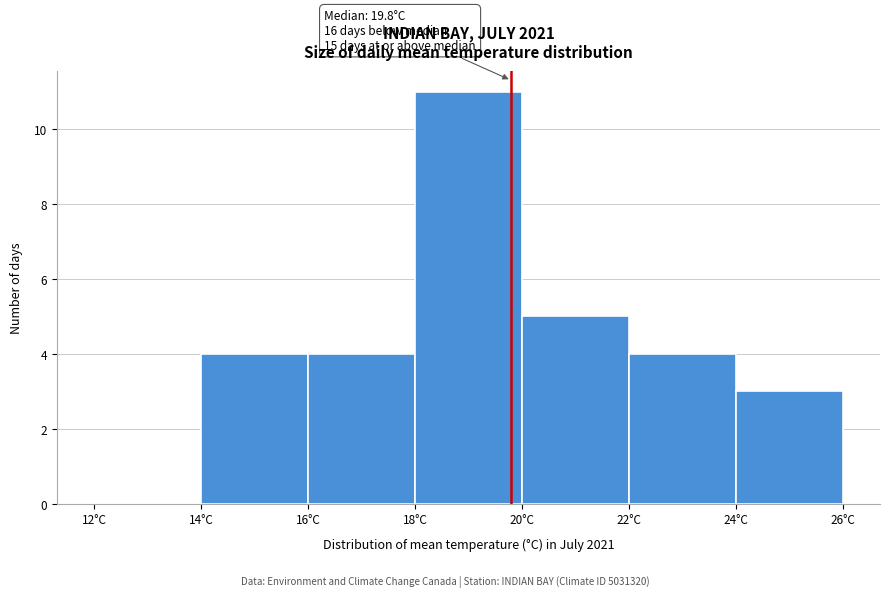

Over which range of the x-axis is the bar tallest?

18 to 20